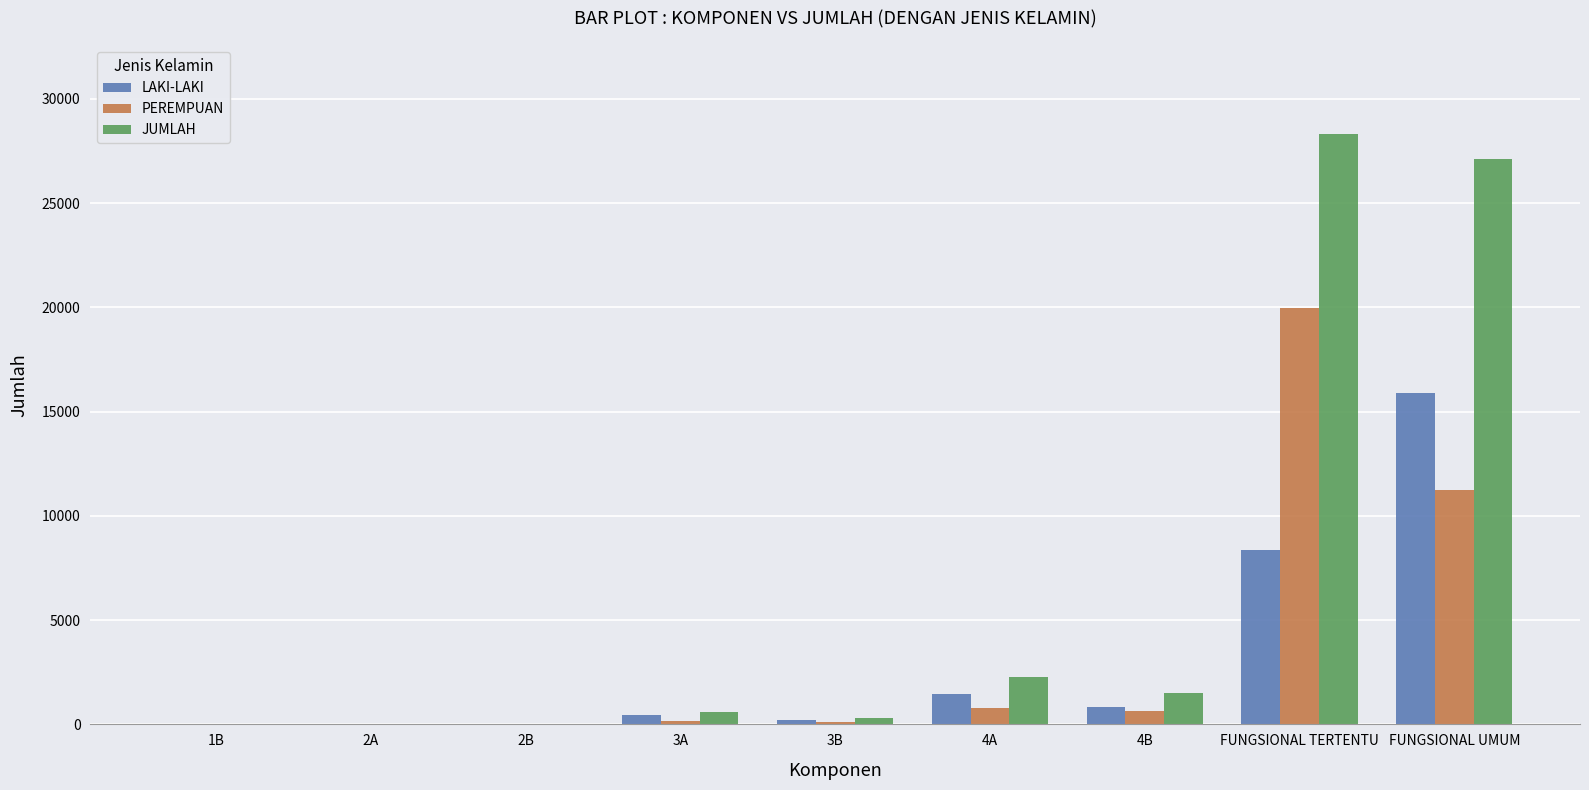

Which category has the highest value in the JUMLAH series?

FUNGSIONAL TERTENTU